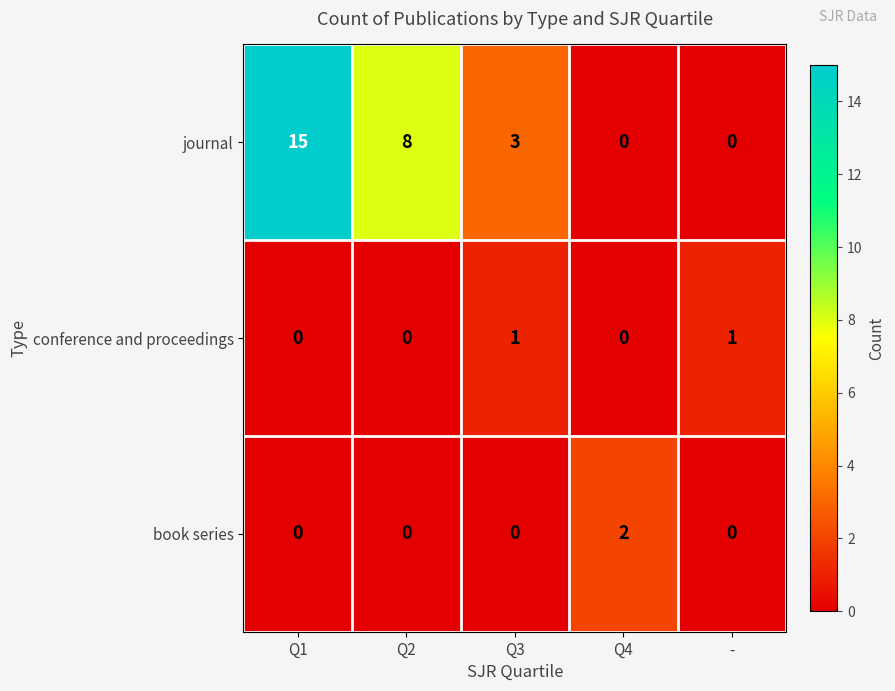

What is the total value across all series at Q3?

4